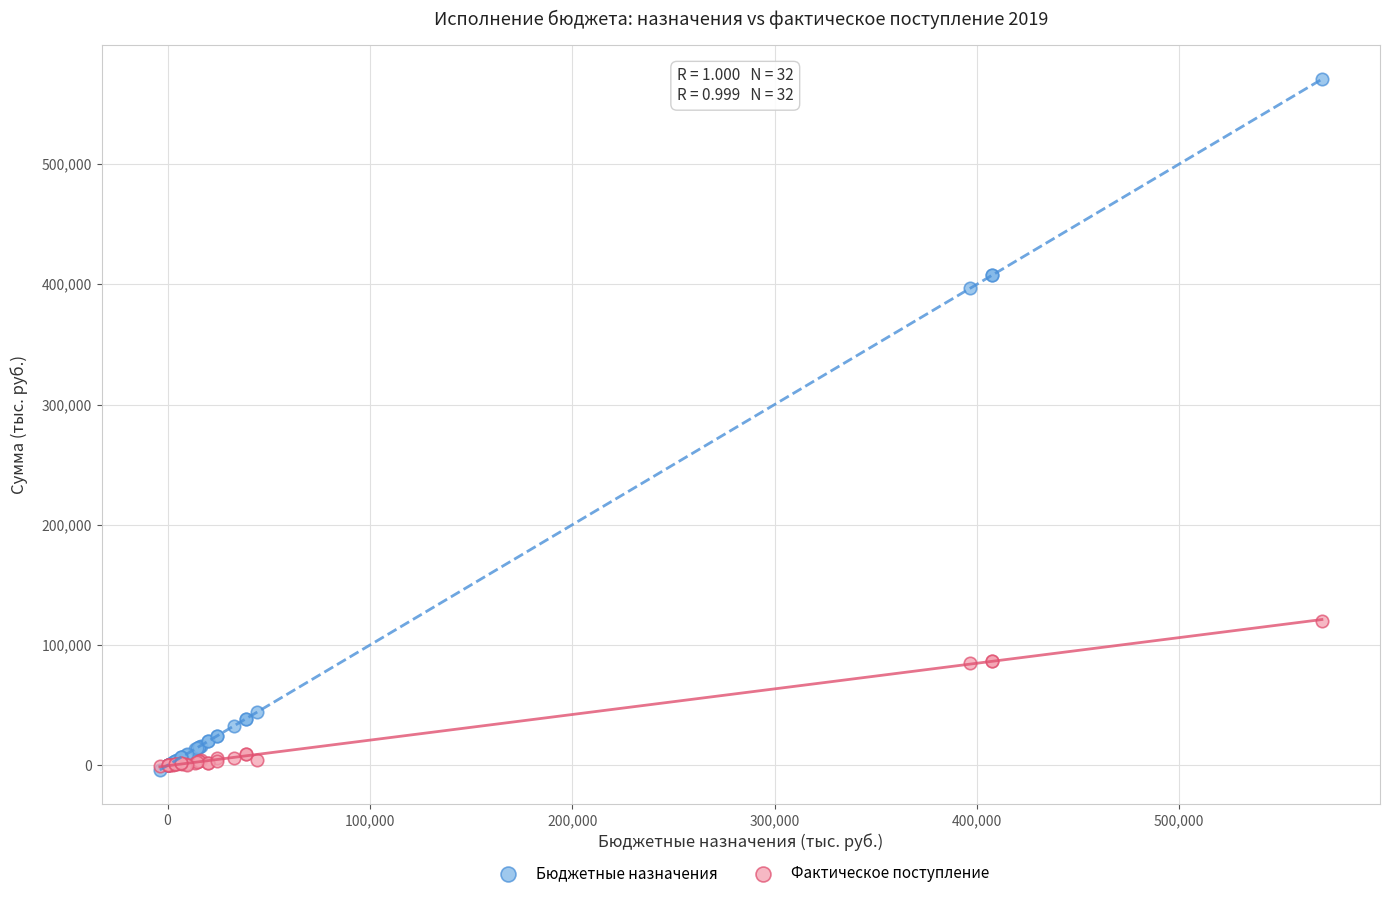

In the Бюджетные назначения series, what Y value is closest to 283329?

396682.9